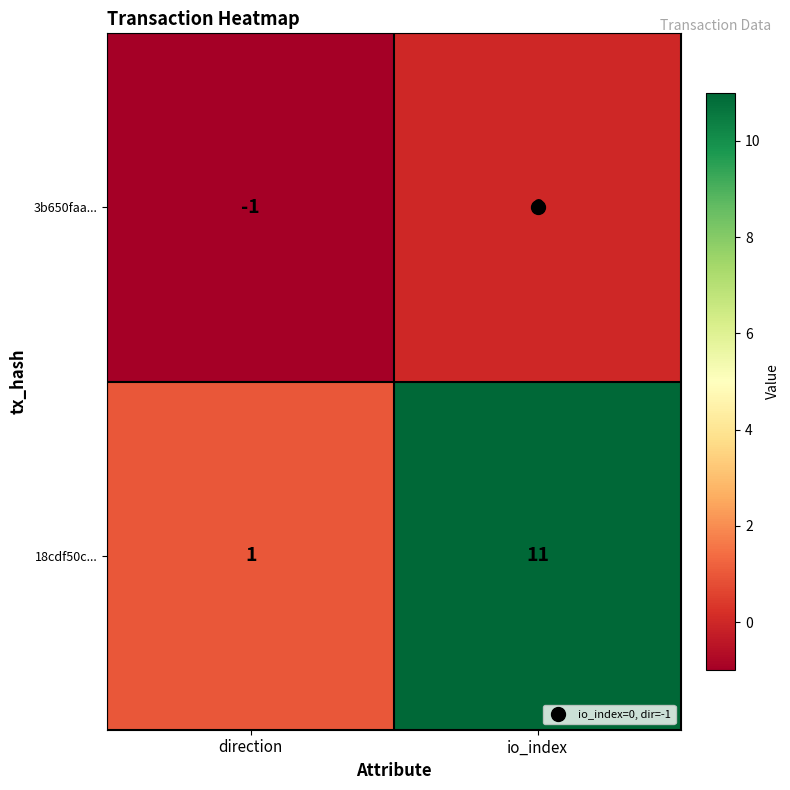

The value of 3b650faa... at direction is -1. True or false?

True